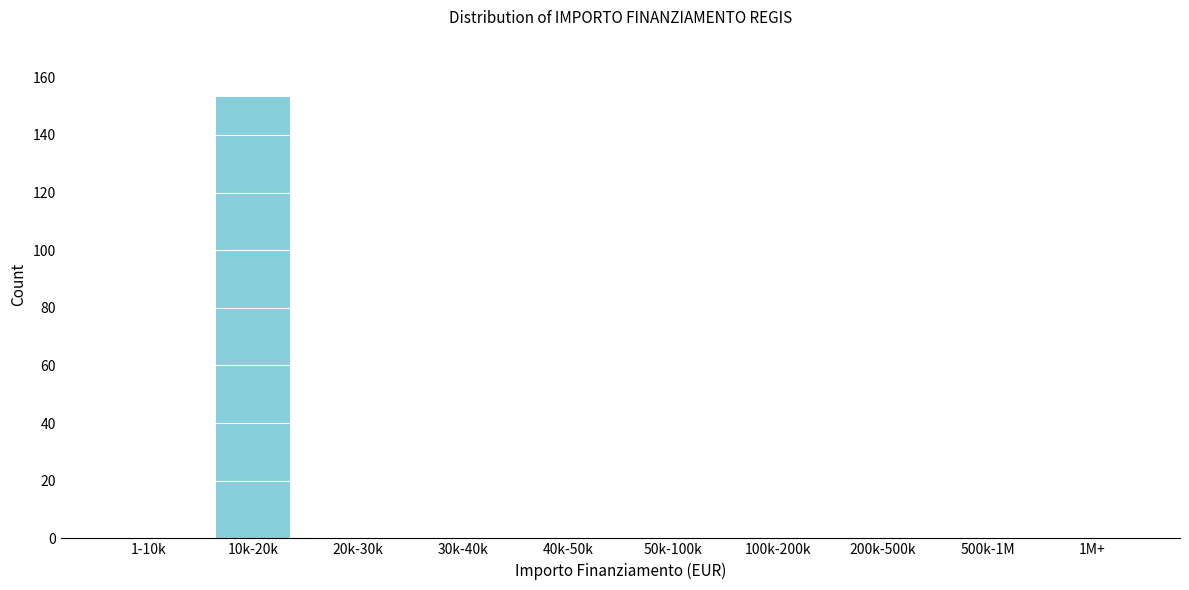

Reading left to right, extract all data points from this chart.

1-10k=0	10k-20k=153	20k-30k=0	30k-40k=0	40k-50k=0	50k-100k=0	100k-200k=0	200k-500k=0	500k-1M=0	1M+=0